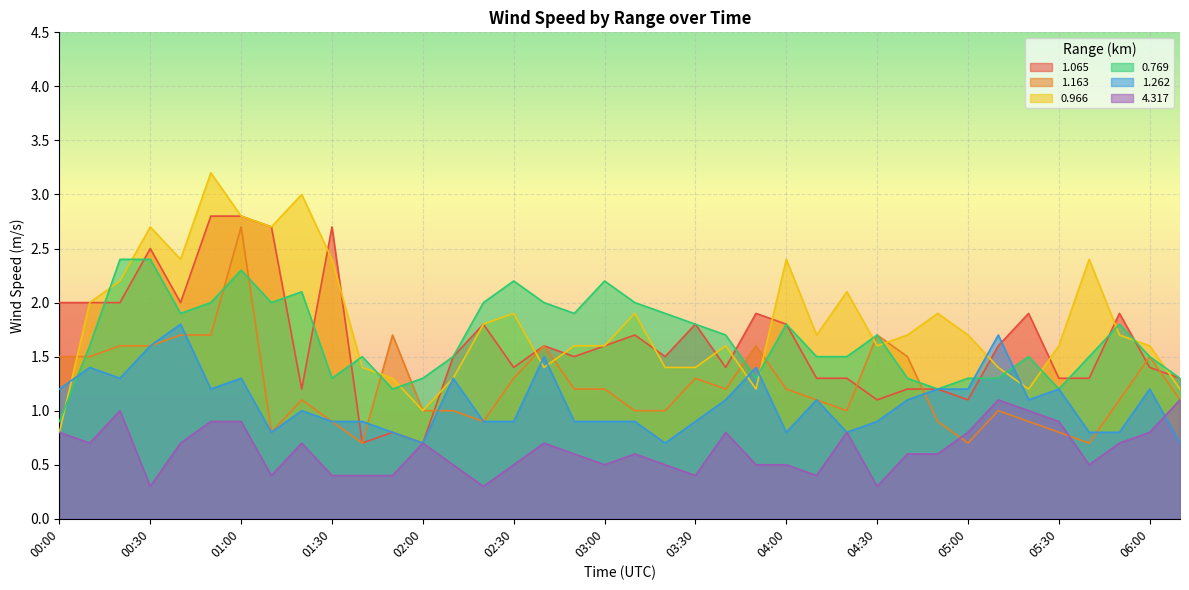

True or false: 1.163 has a value of 1.9 at 03:40.

False